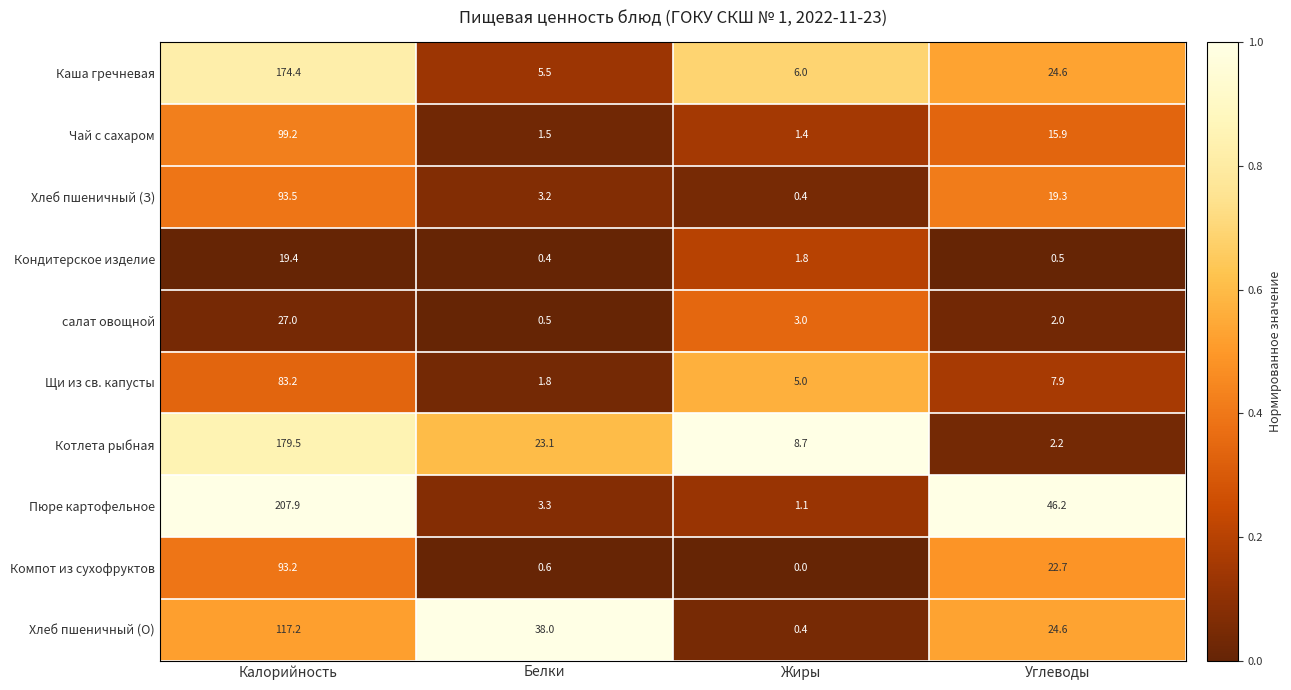

Rank the series by their maximum value, from lowest to highest.

Кондитерское изделие, салат овощной, Щи из св. капусты, Компот из сухофруктов, Хлеб пшеничный (З), Чай с сахаром, Хлеб пшеничный (О), Каша гречневая, Котлета рыбная, Пюре картофельное